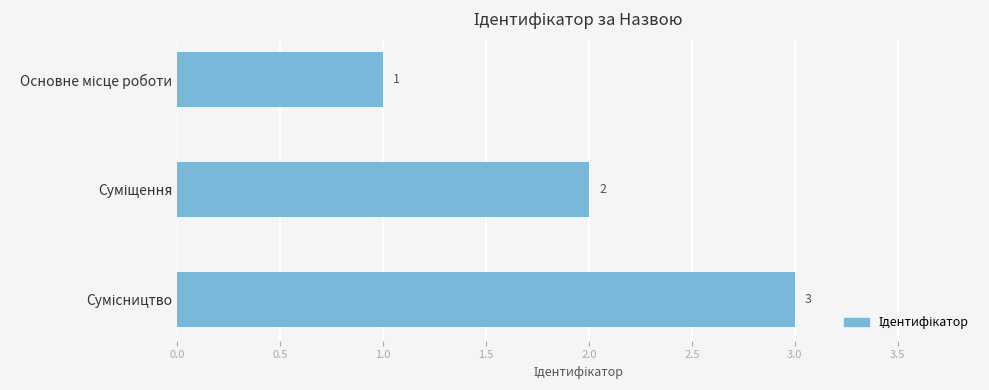

What is the sum of all values?

6